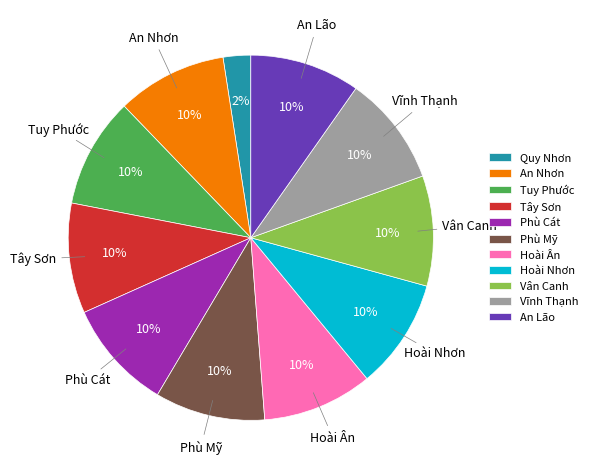

Is there a majority slice in this chart?

No